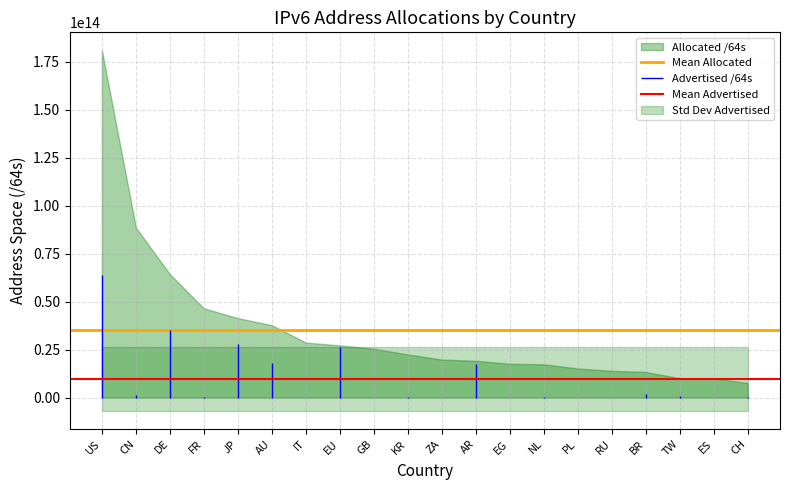

What is the label of the 1st point from the left?

US